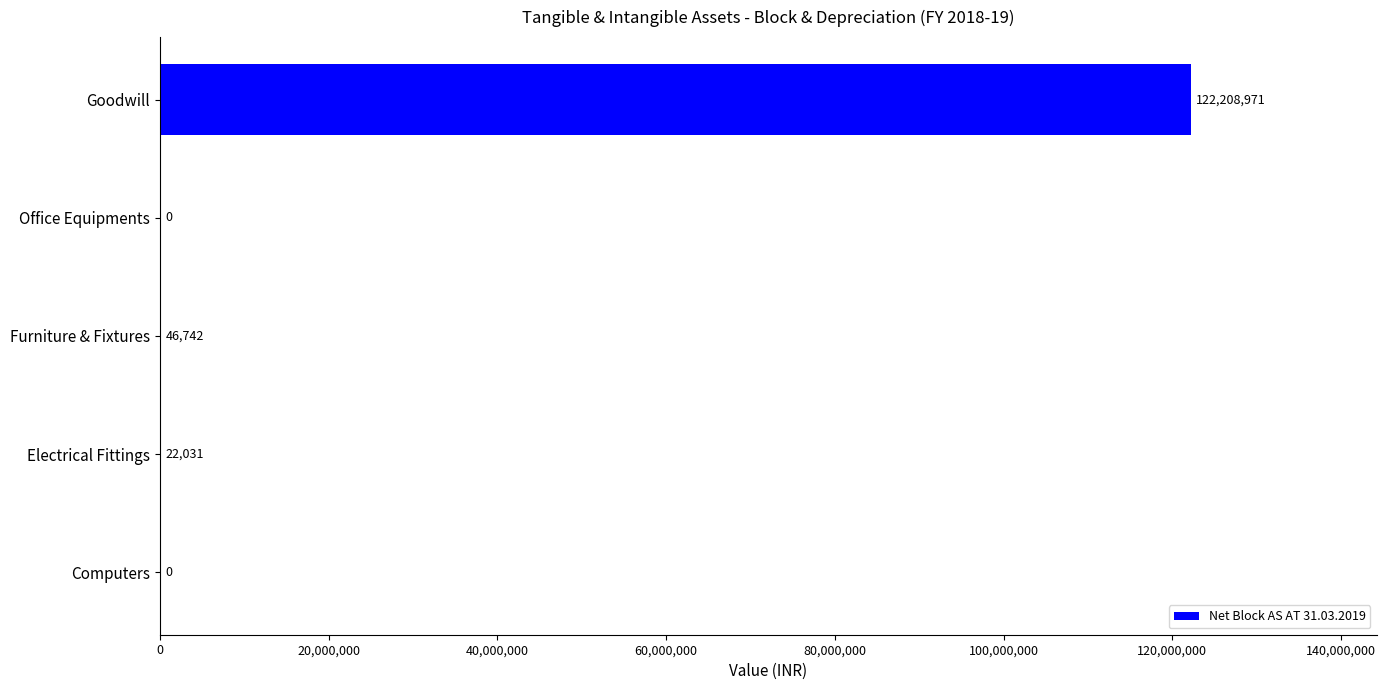

Which category has the highest value across all series?

Goodwill